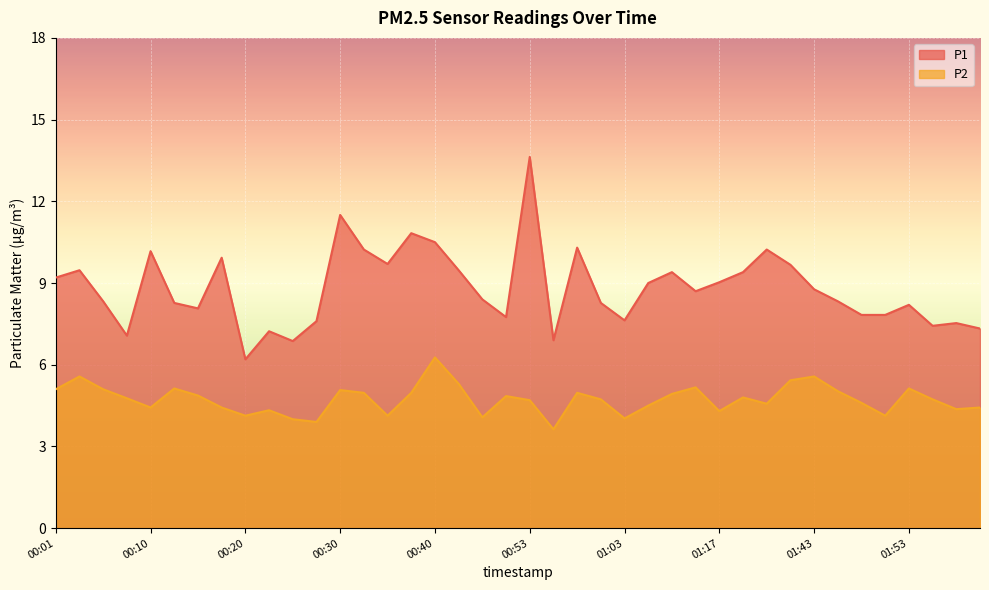

Rank the series by their maximum value, from highest to lowest.

P1, P2